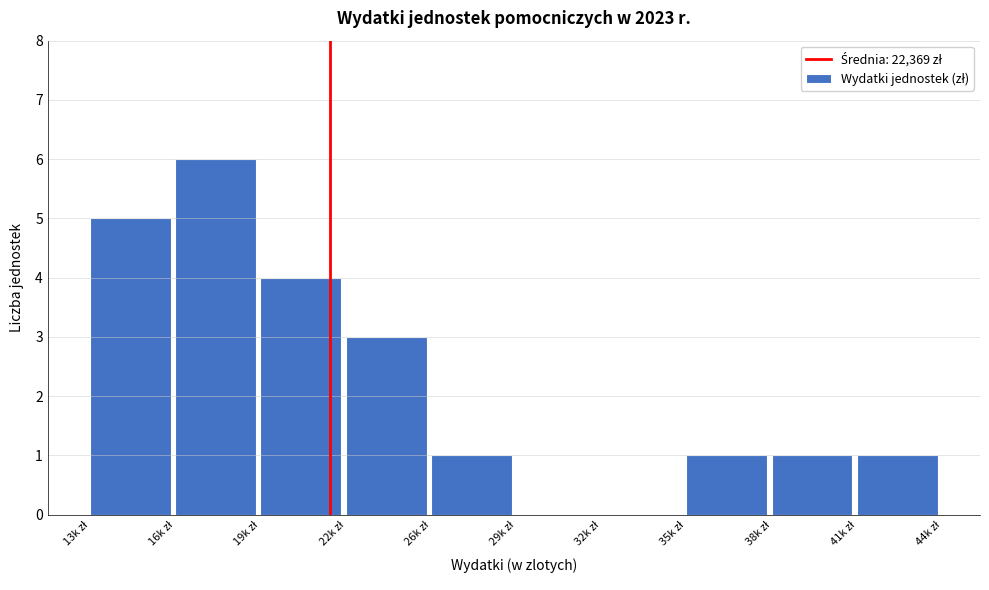

What is the sum of all values?

22